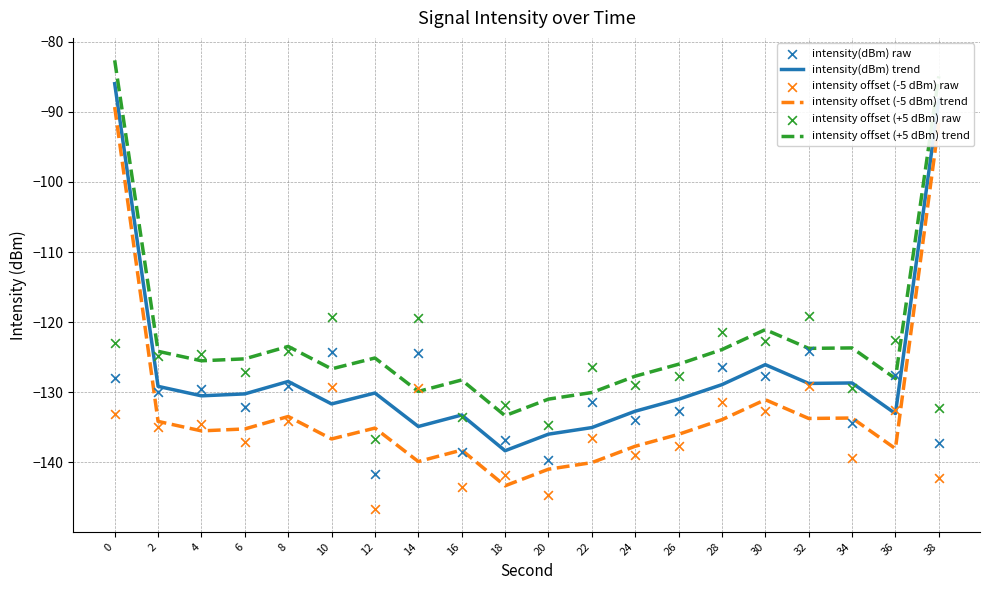

Which series has the largest total across all categories?

intensity offset (+5 dBm) trend